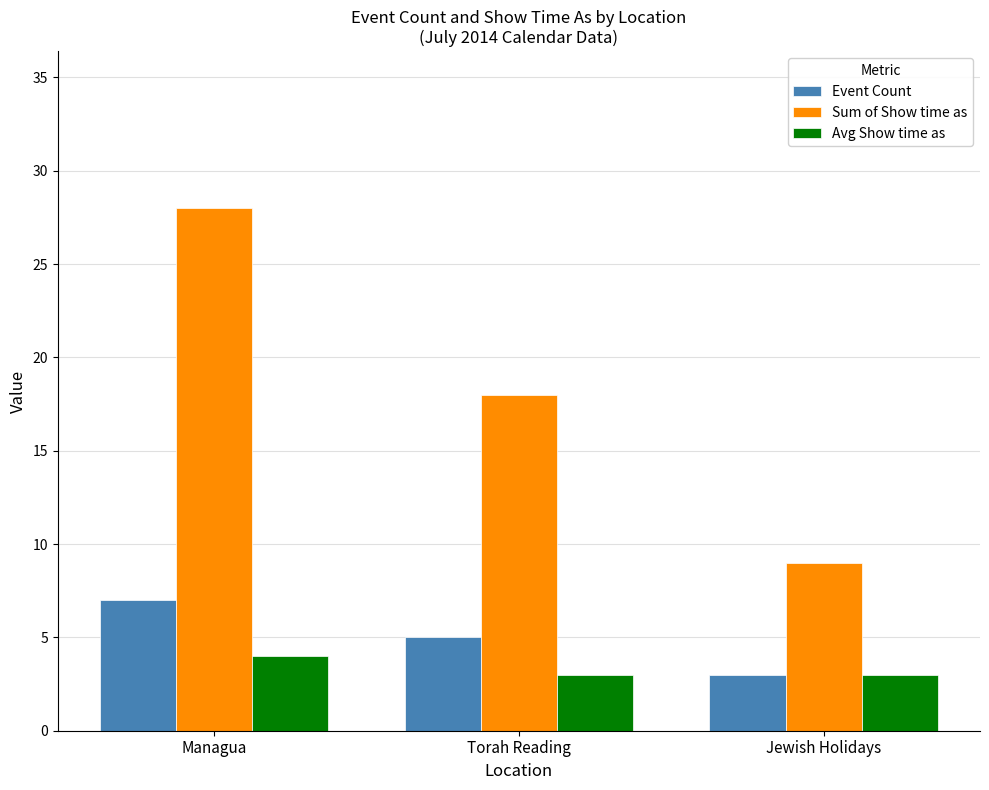

What is the minimum value shown in the chart?

3